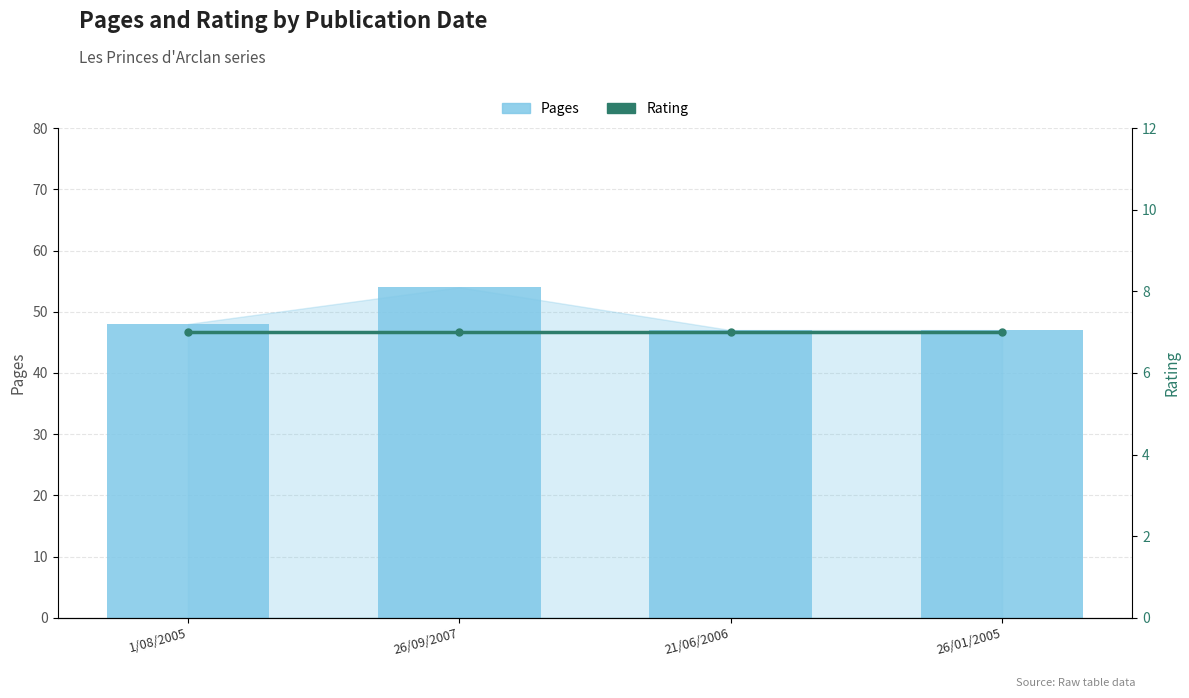

How many distinct data groups are displayed?

2